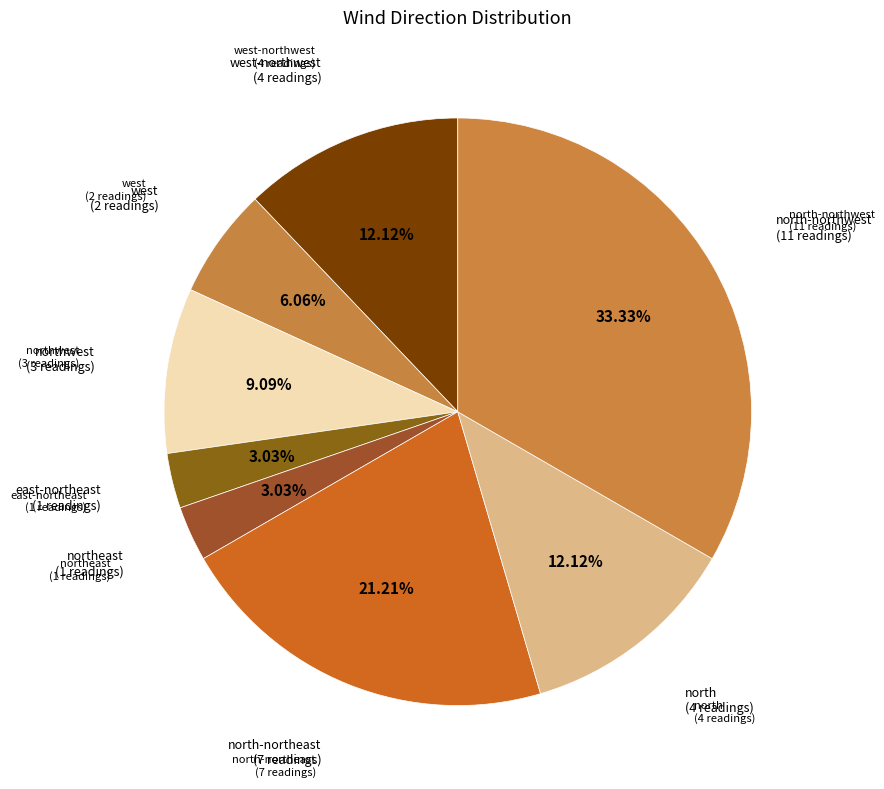

To the nearest percent, what is the difference between the largest and smallest slice percentages?

30%